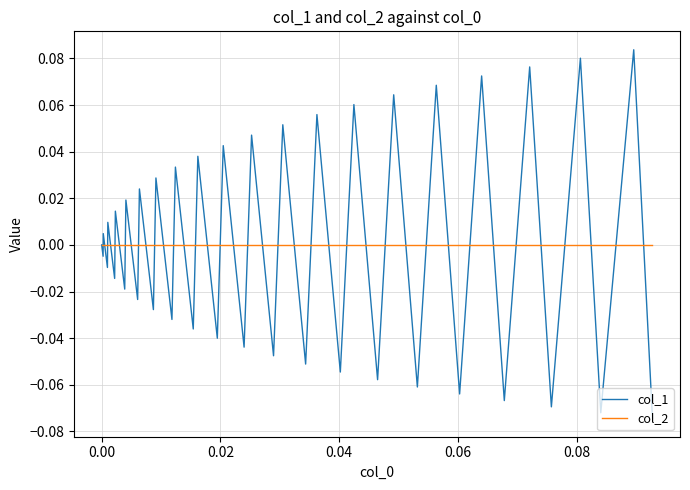

Which series has the largest range (max minus min)?

col_1